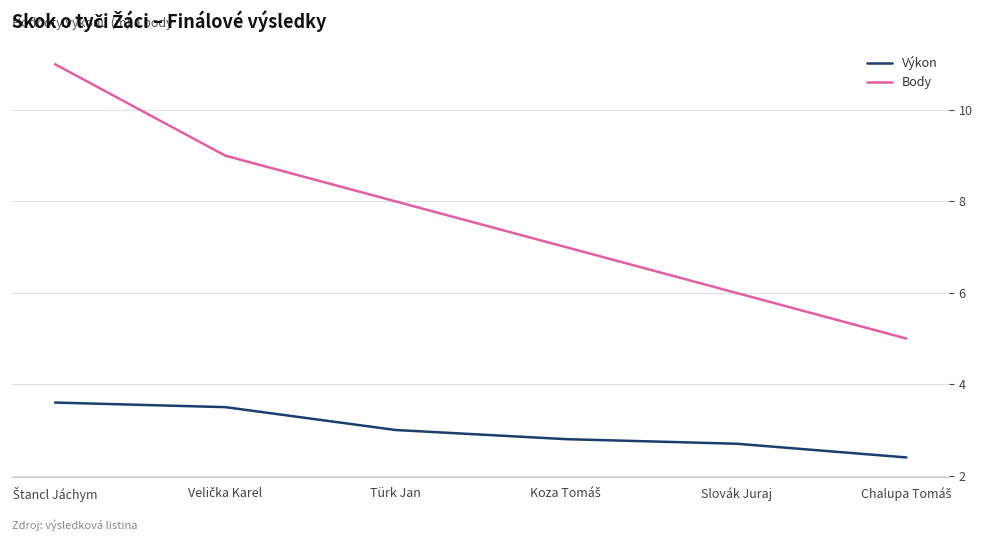

True or false: Body has more than 0 interior local peaks.

False